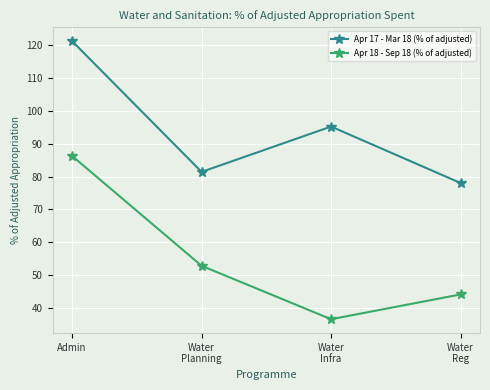

What is the minimum value shown in the chart?

36.6